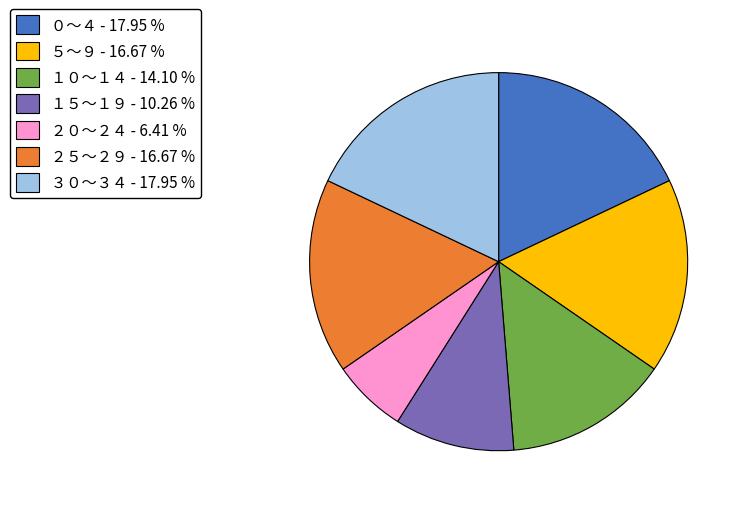

Combined, do ０～４ - 17.95 % and ２５～２９ - 16.67 % account for over 50%?

No